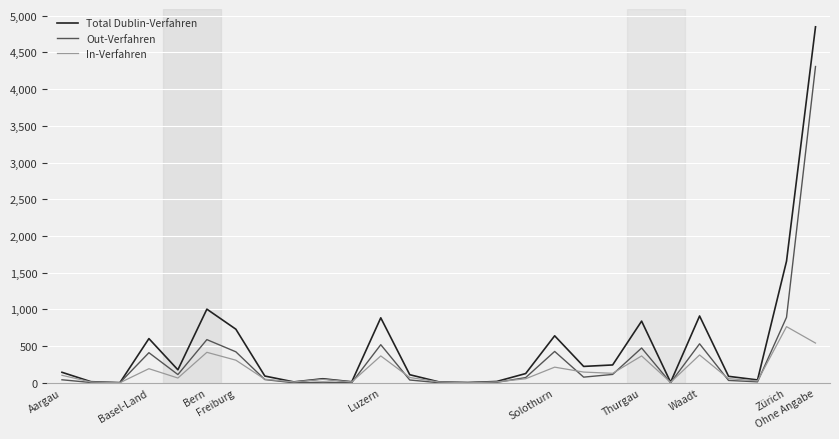

What is the maximum value for Total Dublin-Verfahren?

4849